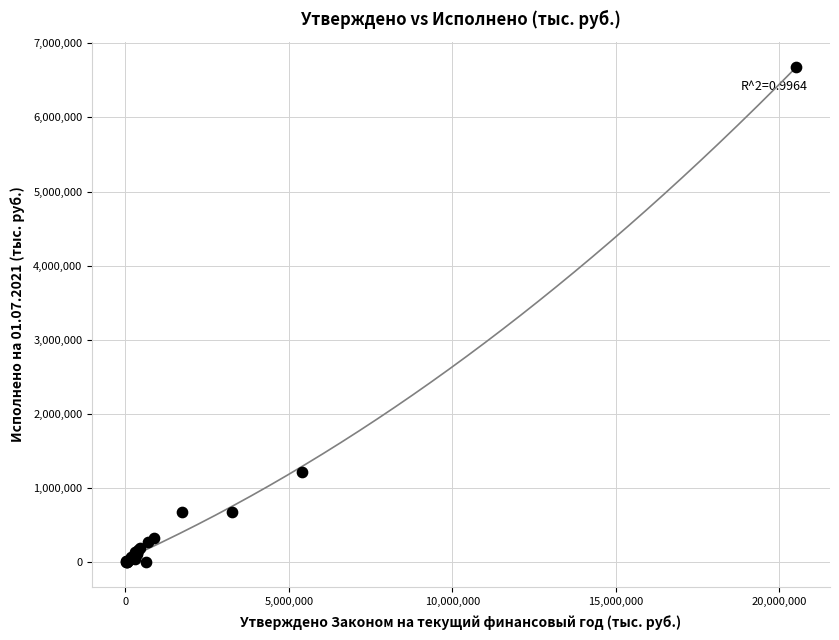

What Y value in the scatter plot is closest to 3342667?

1215379.9